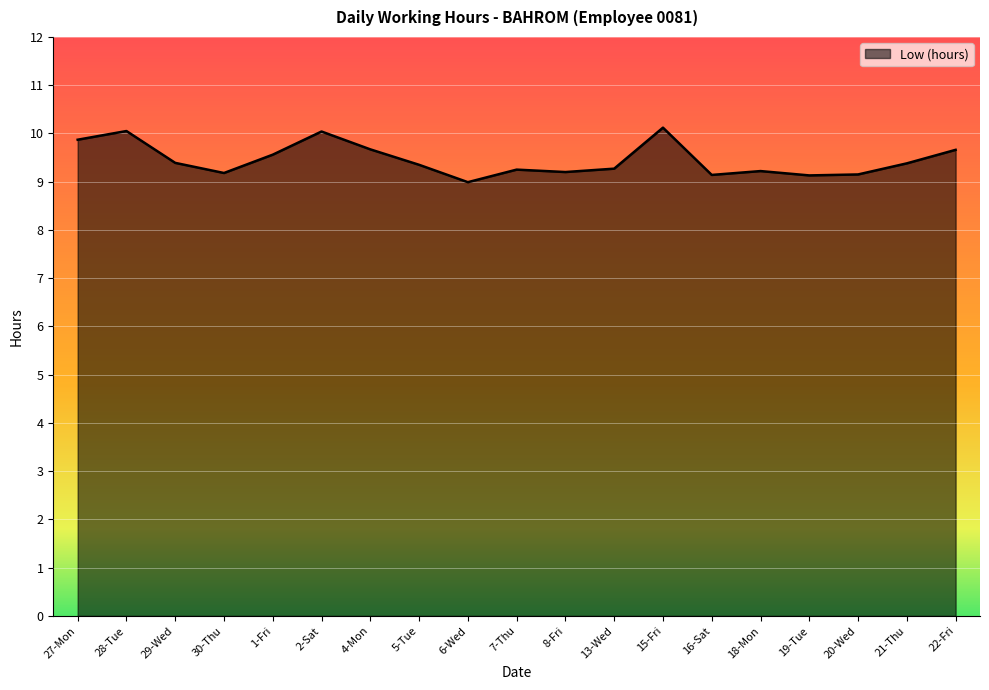

What is the maximum value shown in the chart?

10.1